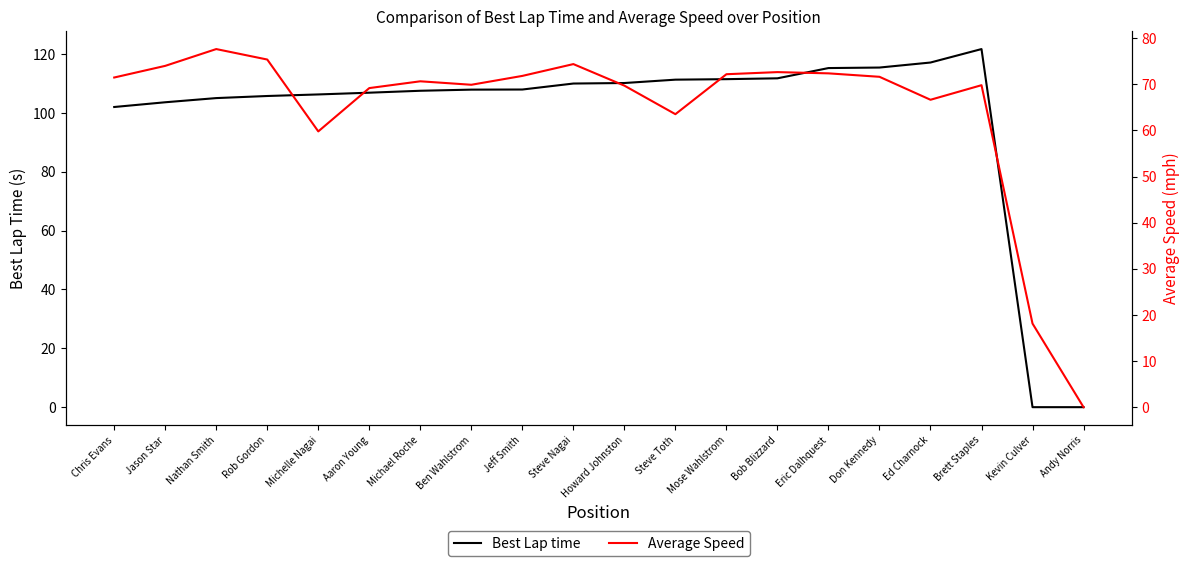

At which category does the chart reach its minimum across all series?

Kevin Culver